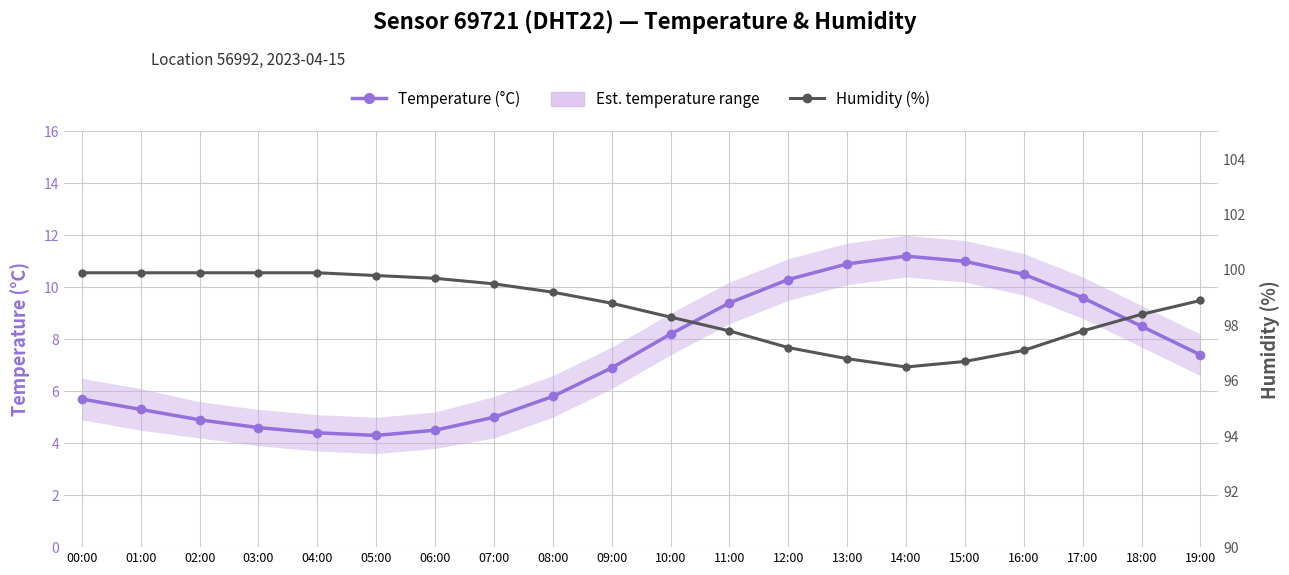

Is this an area chart (filled region under the line)?

No